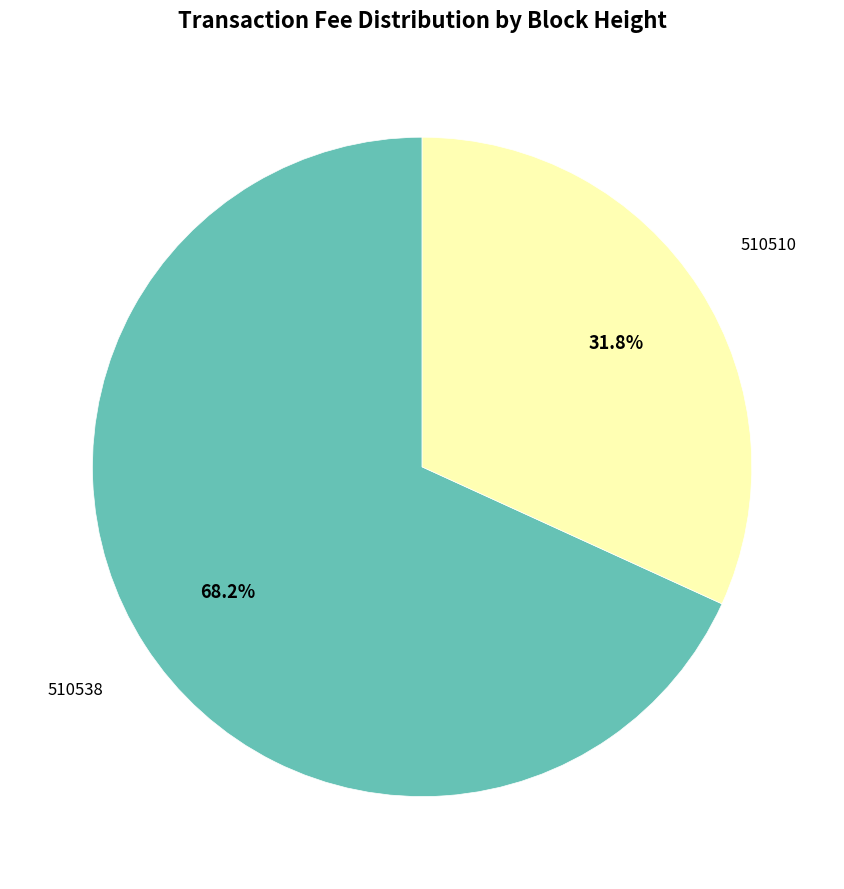

How many segments does this pie chart have?

2